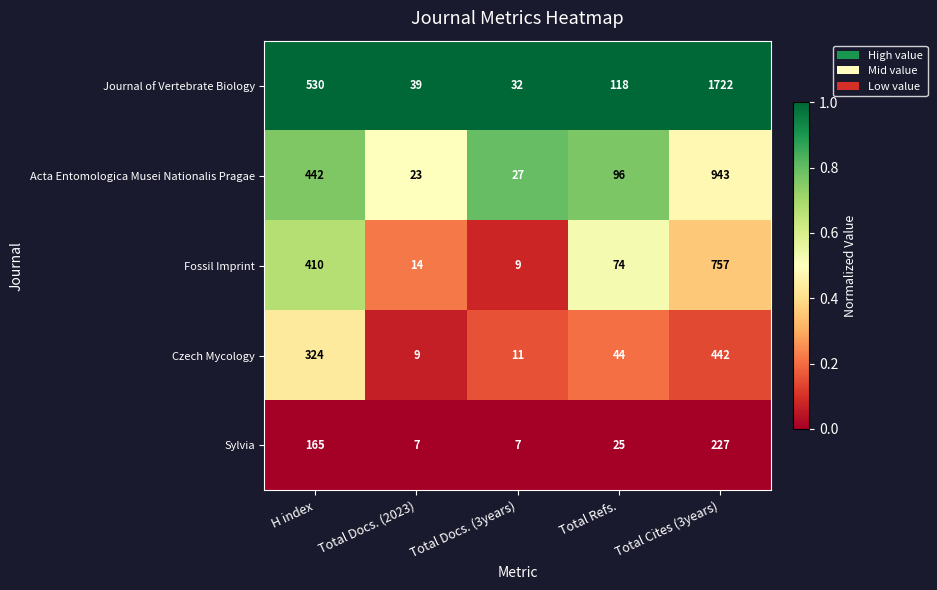

At which category is the sum across all series the highest?

Total Cites (3years)